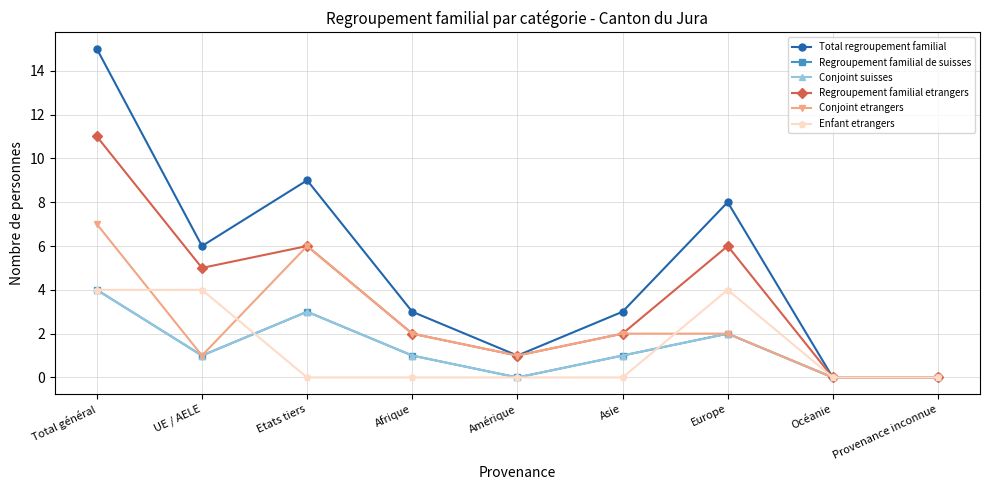

At which category does the chart reach its peak across all series?

Total général